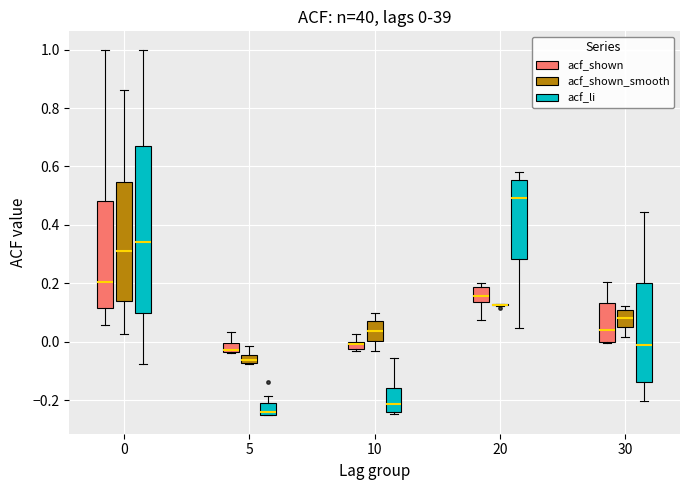

Comparing the boxes themselves (not the whiskers), which one is the tallest?

0 (acf_li)